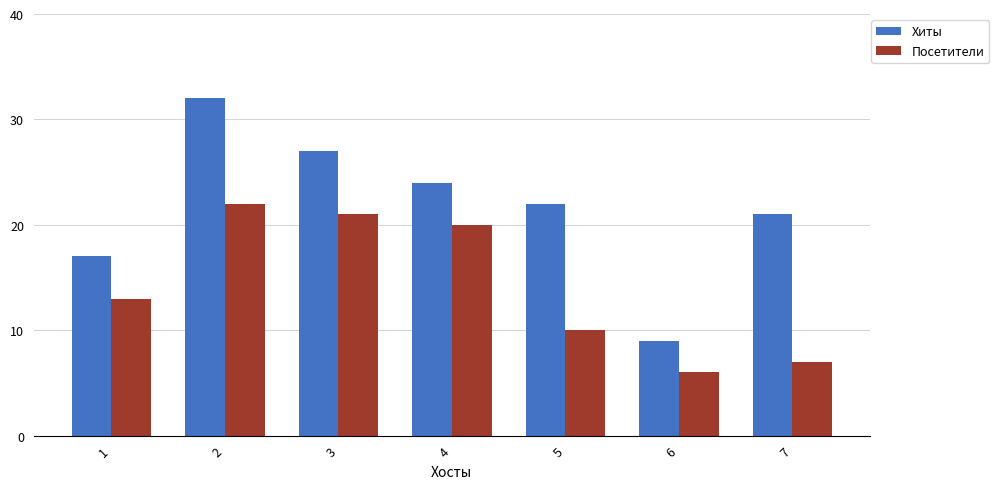

How many categories are shown in the chart?

7